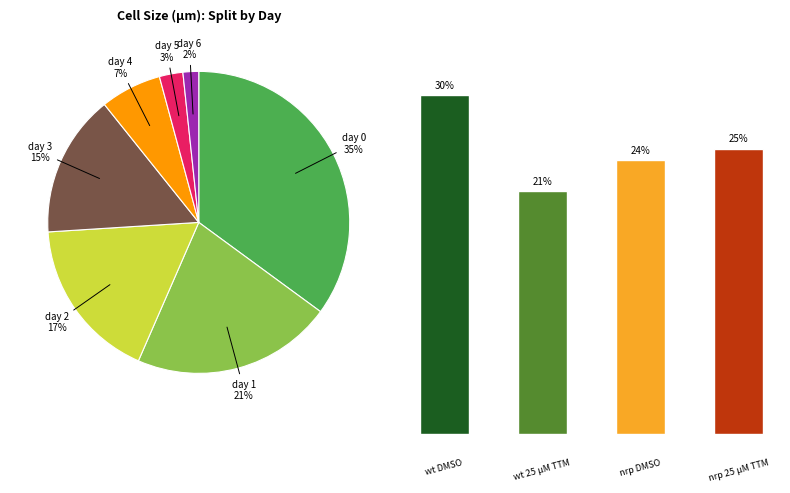

To the nearest percent, what is the difference between the largest and smallest slice percentages?

33%